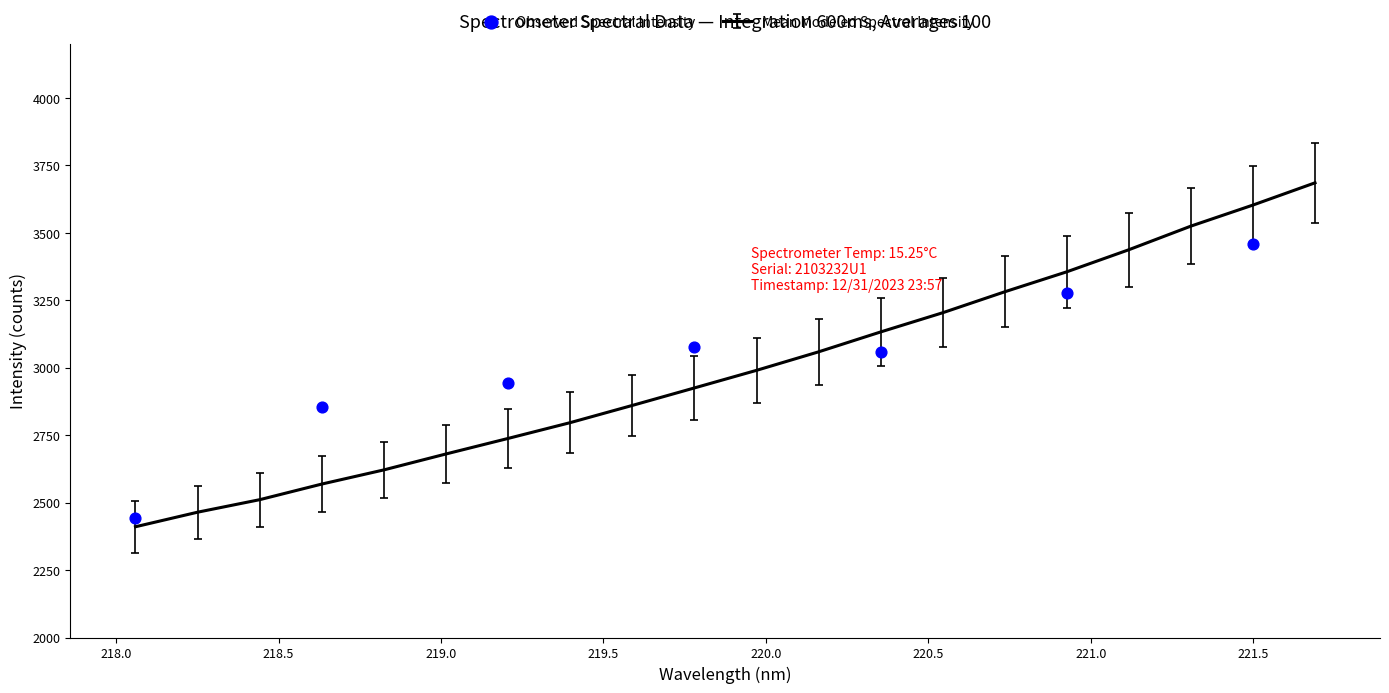

What is the minimum value for Mean Modeled Spectral Intensity?

2410.4